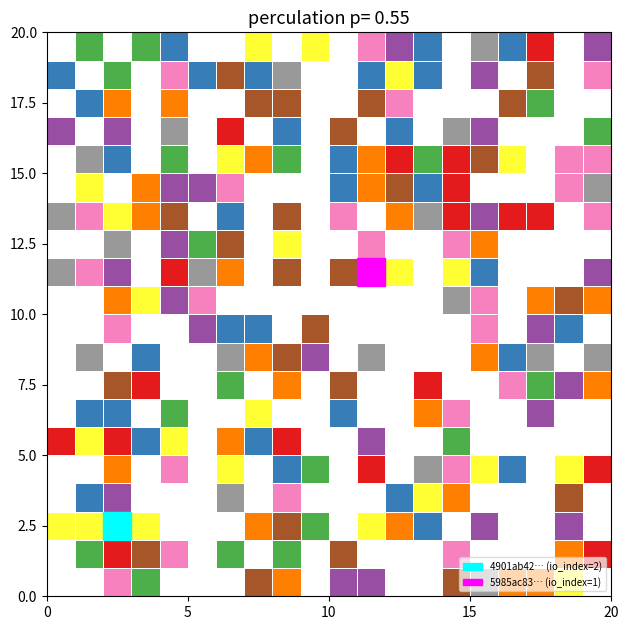

How many data points does each series have?

20